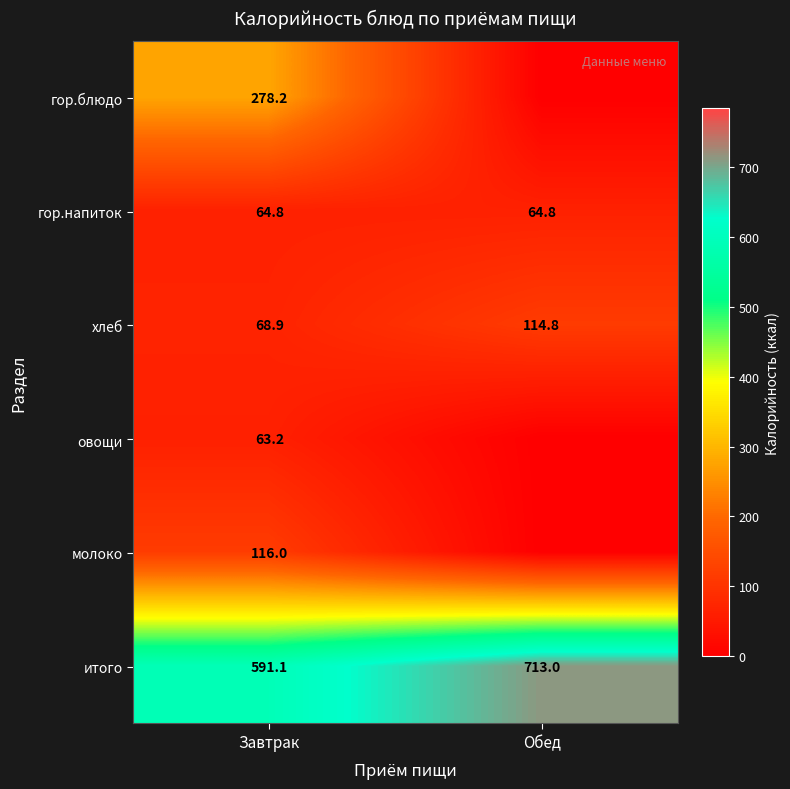

At which category is the sum across all series the highest?

Завтрак